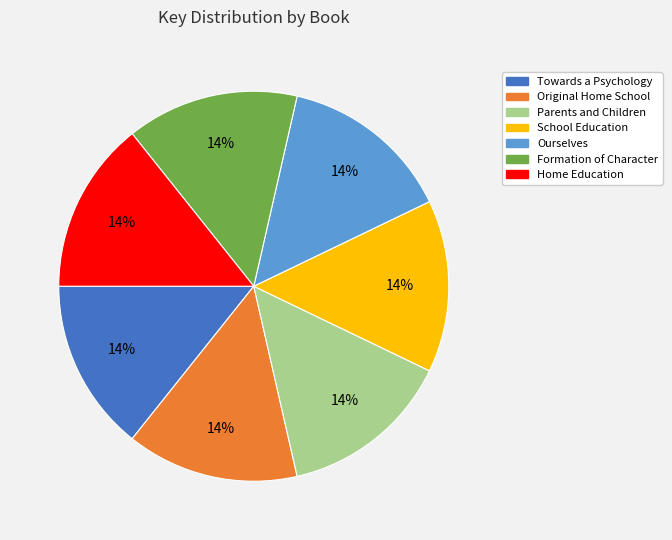

How many segments does this pie chart have?

7